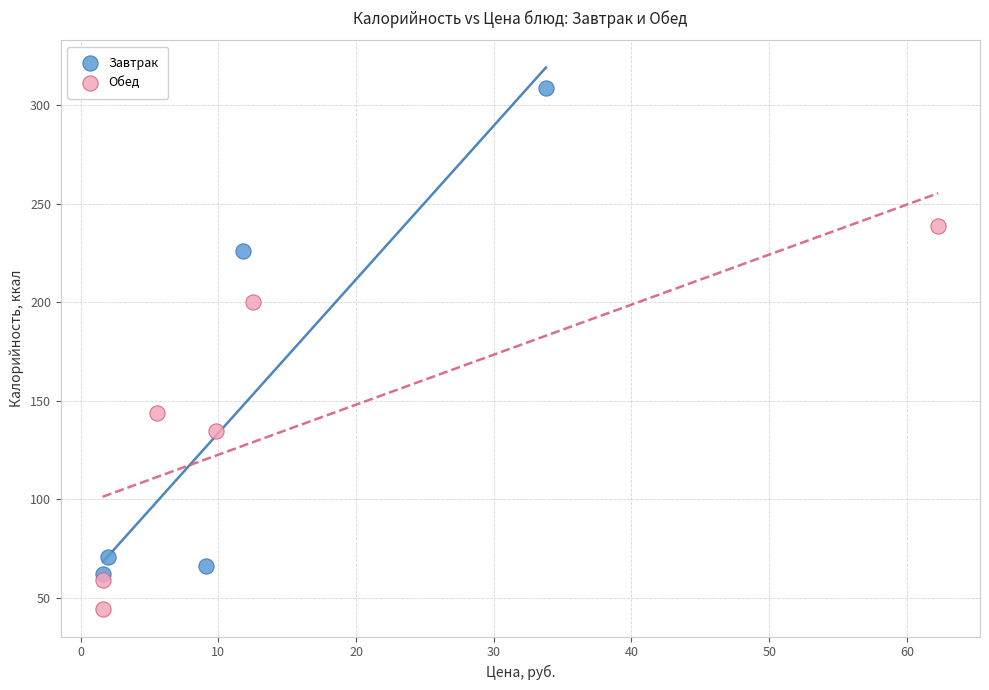

Which series contains the highest Y value?

Завтрак